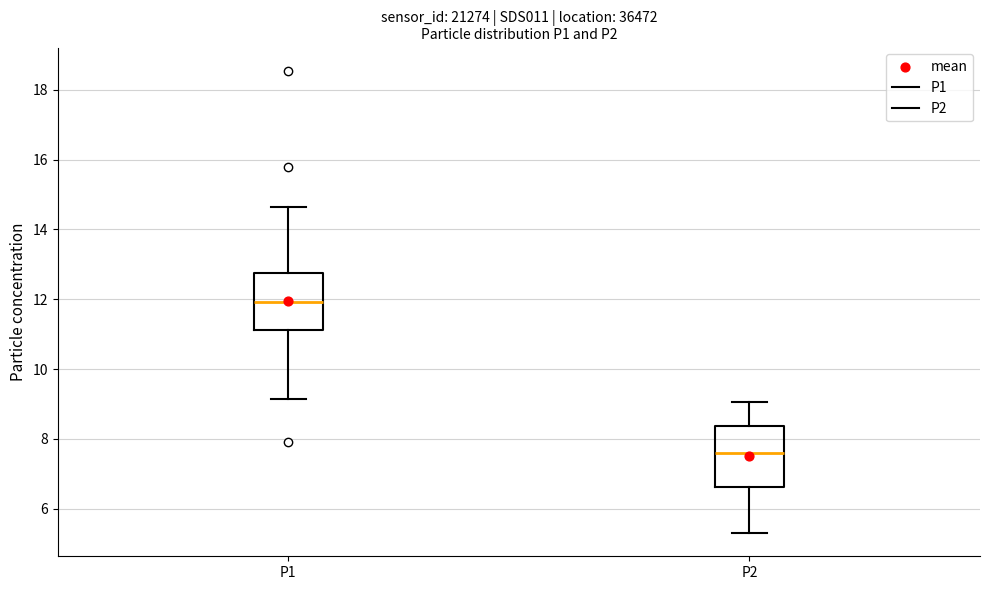

Reading left to right, read every box against the y-axis: the position of its median line, the range the box covers, and the ends of its whiskers. The values are not printed on the chart, so give them approximately, as read against the axis.

P1: median 12.0, box 11.2 to 12.8, whiskers 9.2 to 14.6
P2: median 7.6, box 6.6 to 8.4, whiskers 5.4 to 9.0